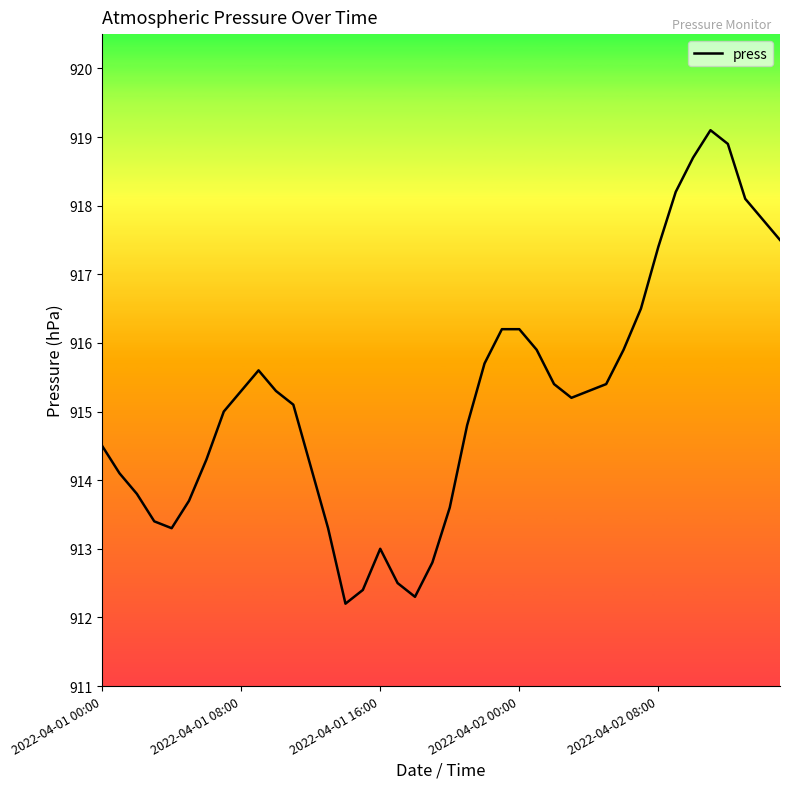

How many lines are shown in the chart?

1